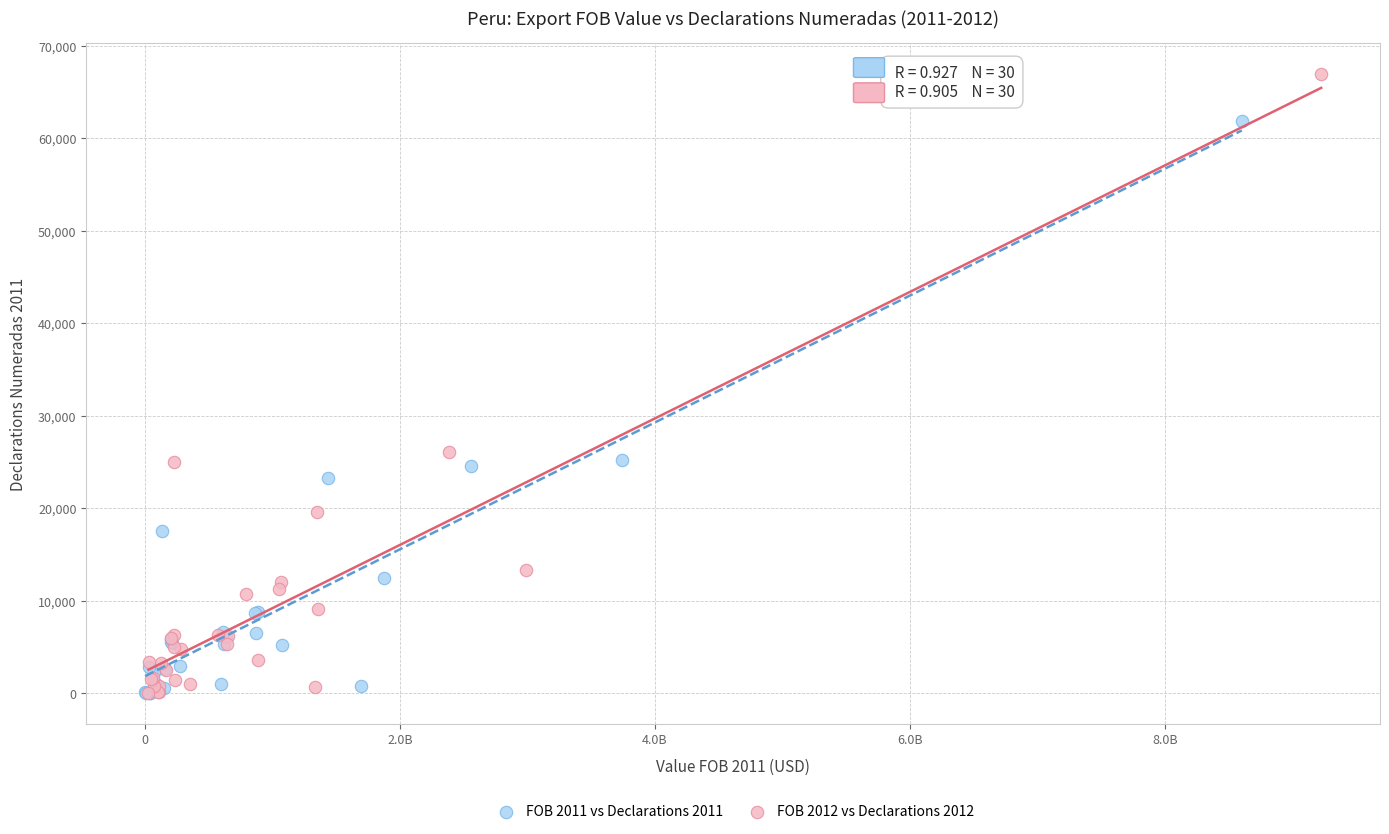

Which series contains the highest Y value?

FOB 2012 vs Declarations 2012